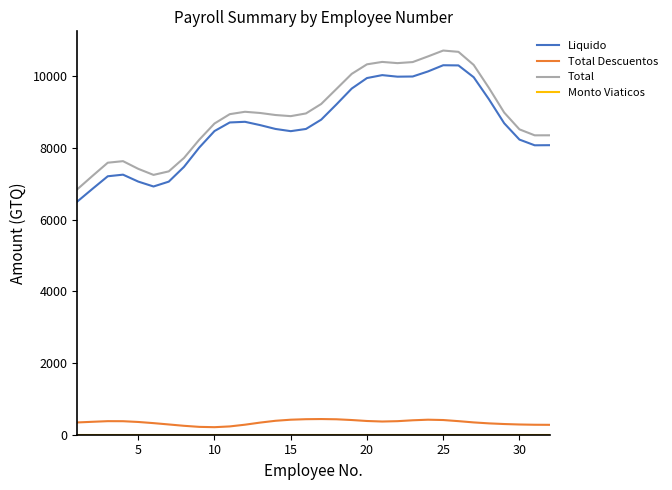

True or false: Total and Total Descuentos cross at least once.

False